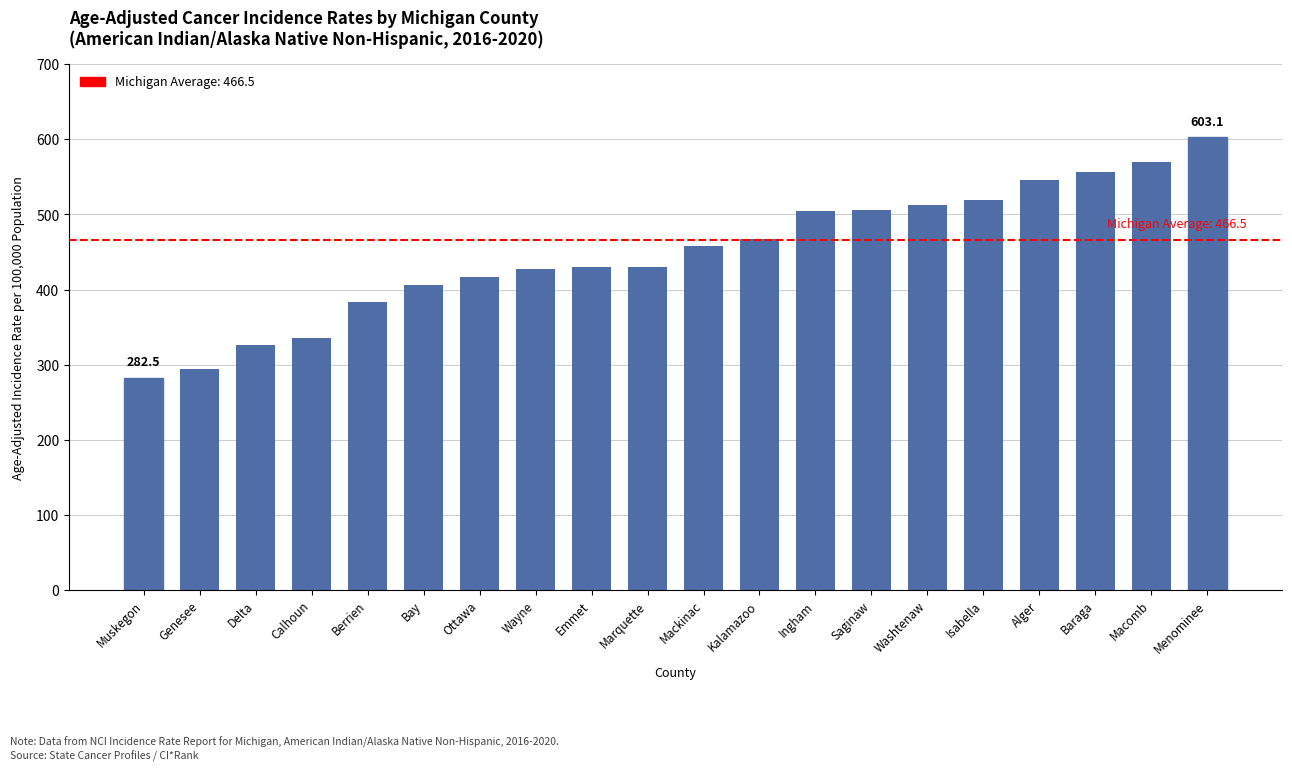

Approximately how many times larger is the value at Ingham compared to Ottawa?

1.2